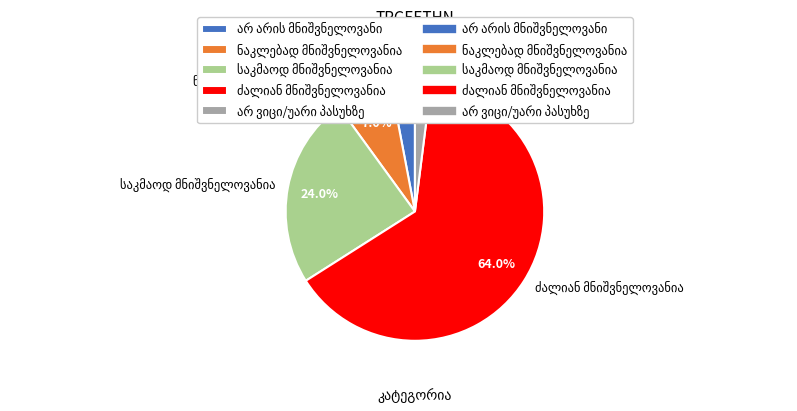

Is there any slice that represents more than half of the pie?

Yes